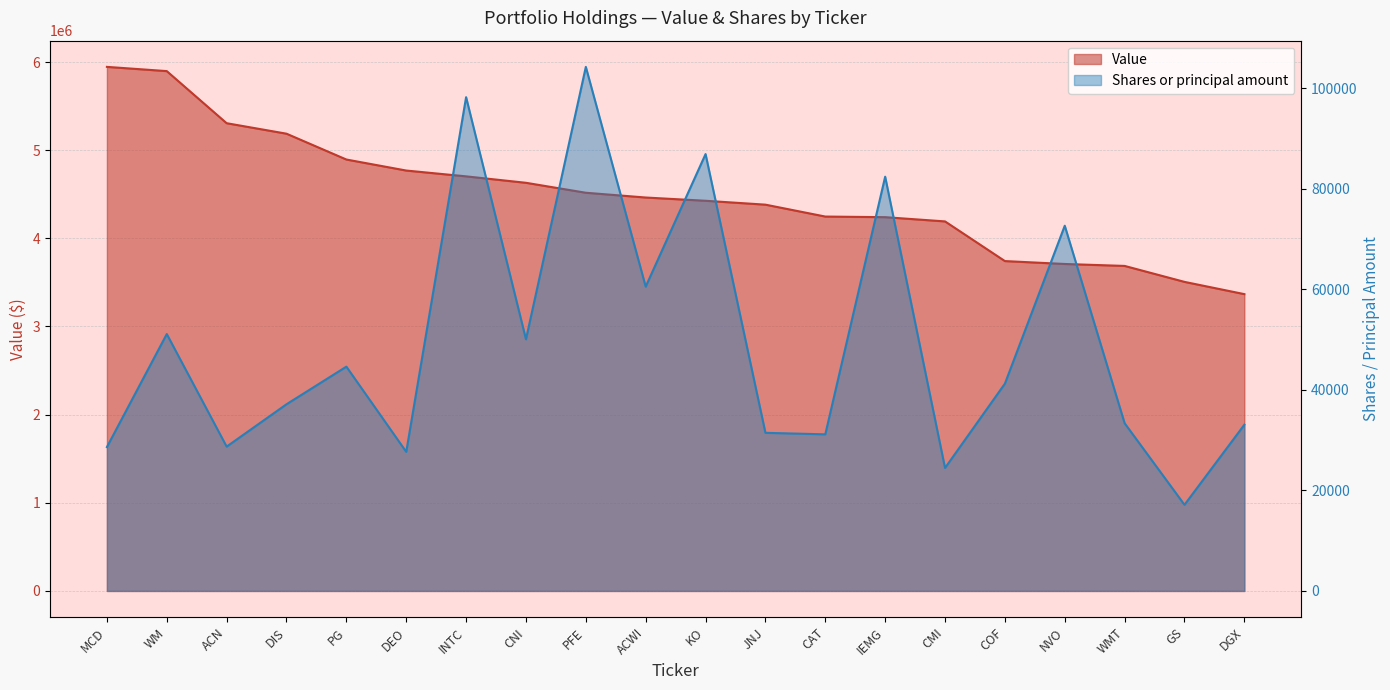

Which category has the lowest value across all series?

GS